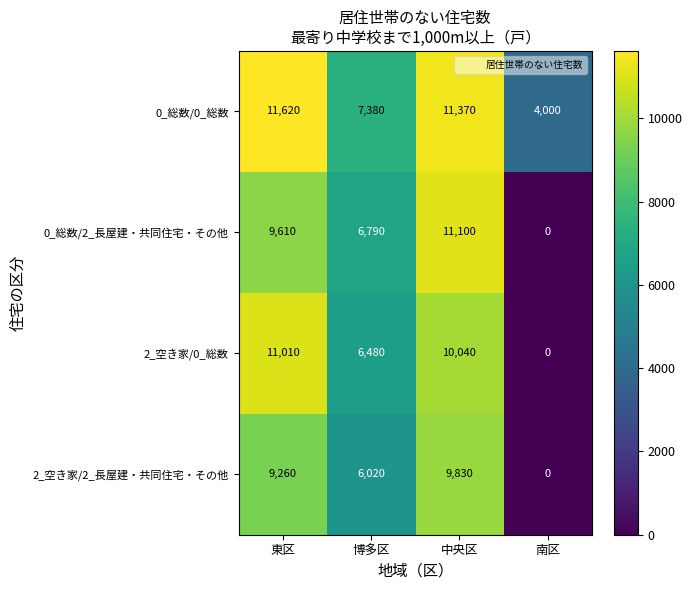

Reading right to left, transcribe all the data shown in this chart.

0_総数/0_総数: 4000	11370	7380	11620
0_総数/2_長屋建・共同住宅・その他: 0	11100	6790	9610
2_空き家/0_総数: 0	10040	6480	11010
2_空き家/2_長屋建・共同住宅・その他: 0	9830	6020	9260